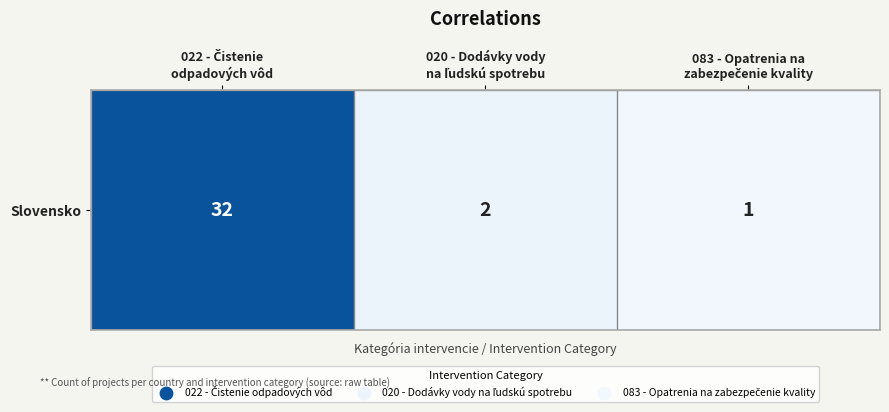

Count the number of data series in this chart.

1